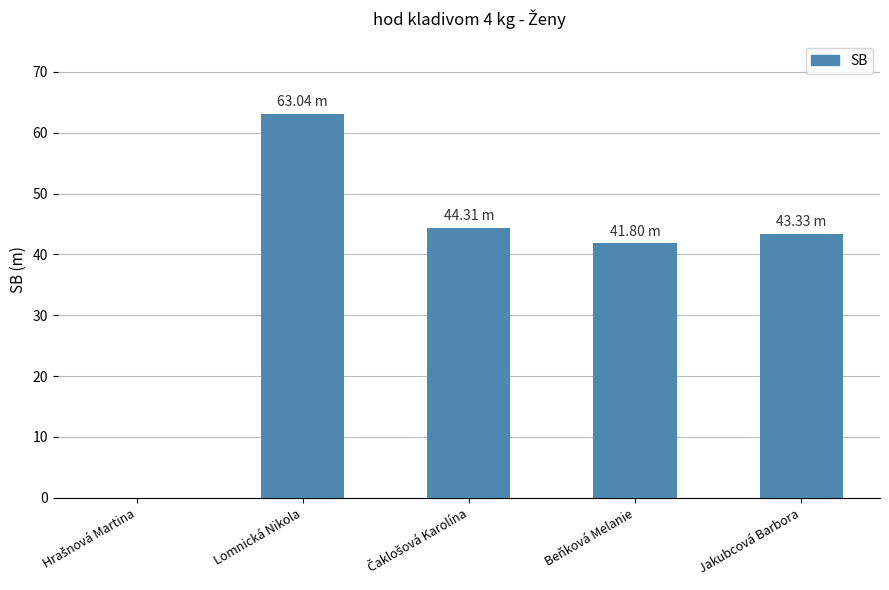

Which label corresponds to the largest value in the chart?

Lomnická Nikola